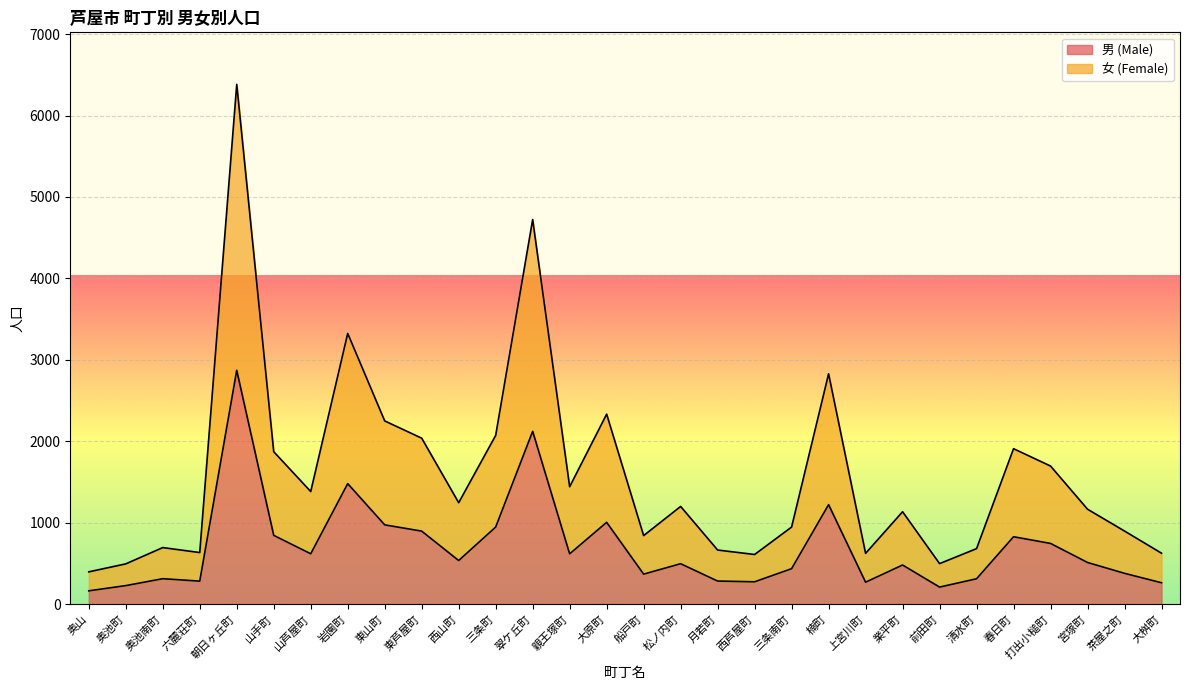

True or false: 女 (Female) and 男 (Male) intersect in this chart.

False